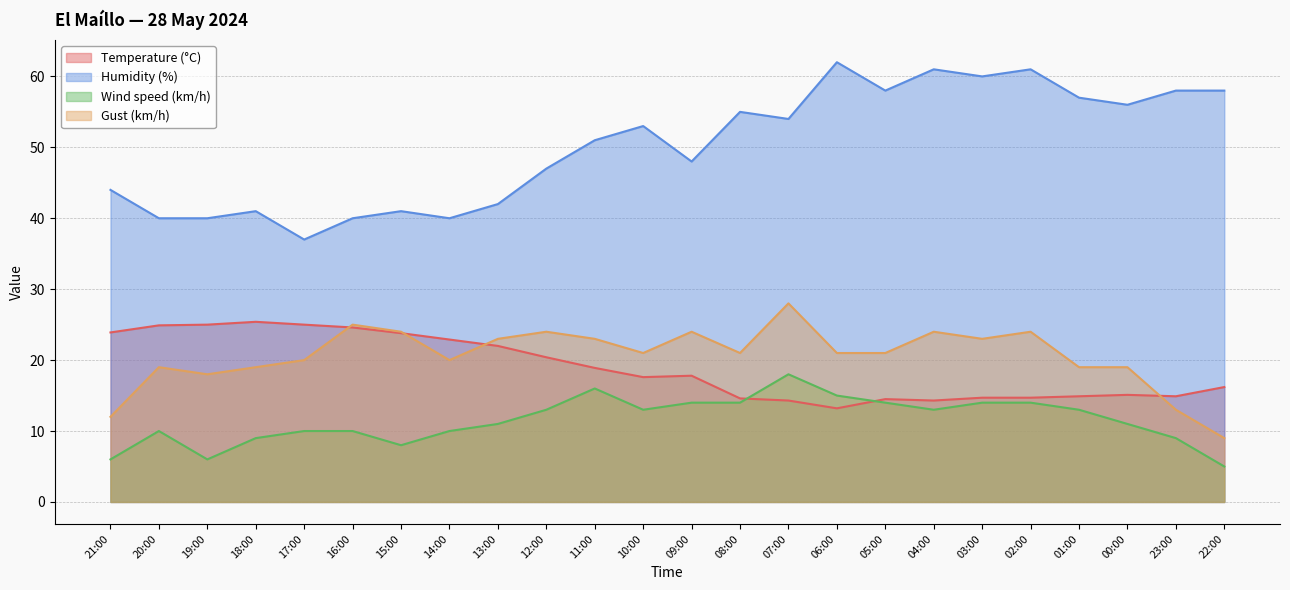

Rank the series at 08:00 from lowest to highest value.

Wind speed (km/h), Temperature (°C), Gust (km/h), Humidity (%)